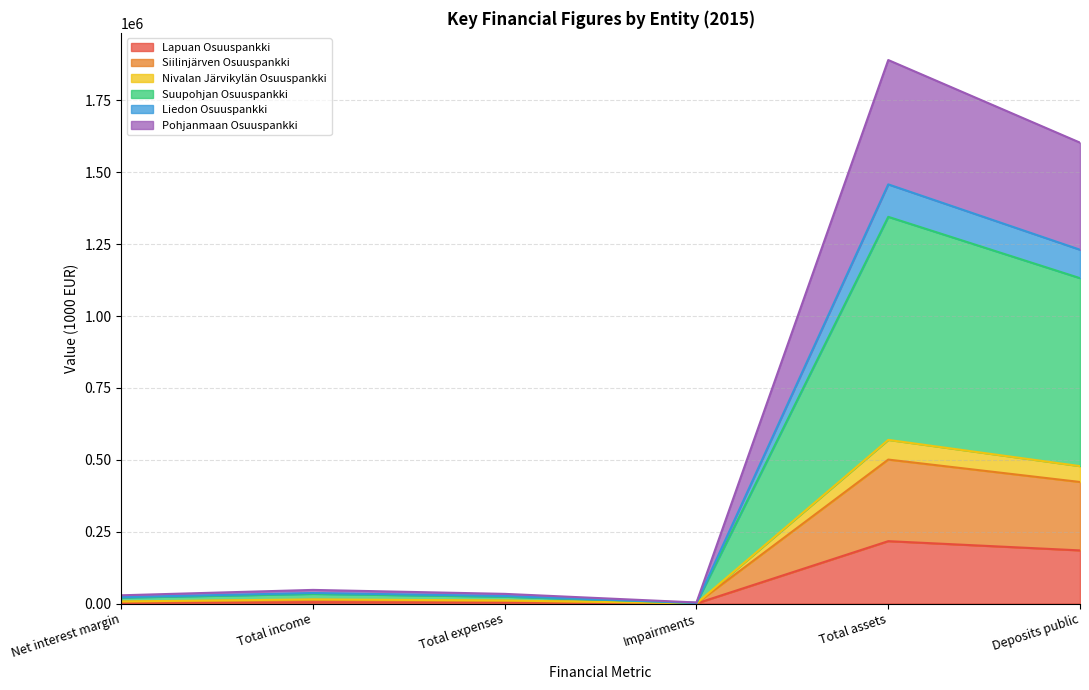

At which category is the sum across all series the highest?

Total assets